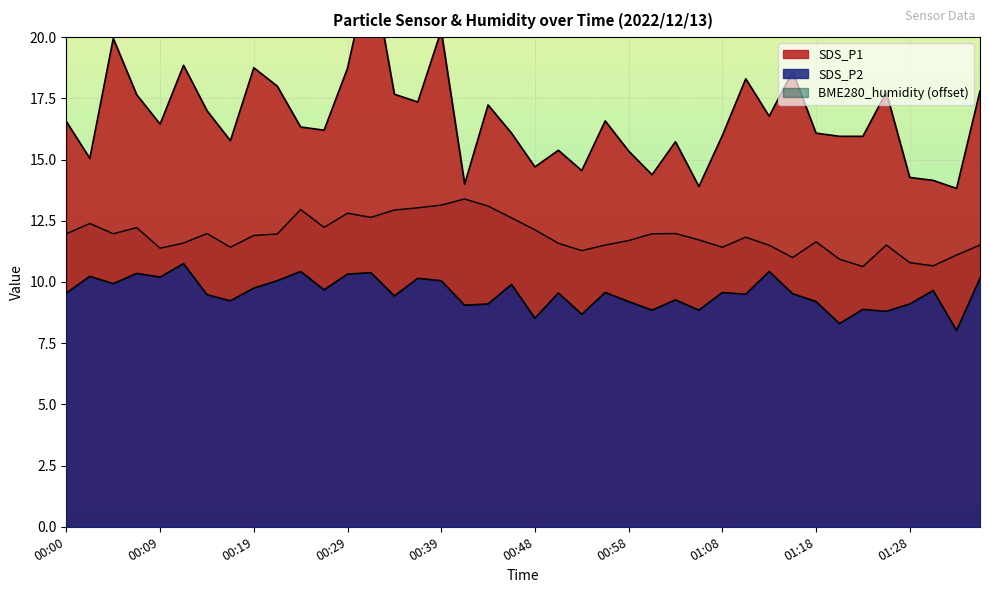

In BME280_humidity, how many points are lower than both neighbors (excluding endpoints)?

10